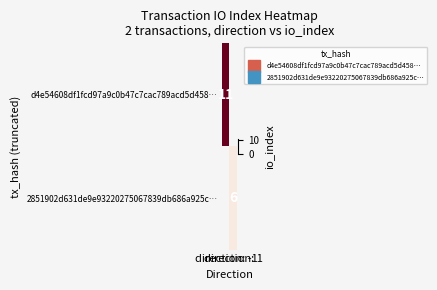

How many series are shown in this chart?

2